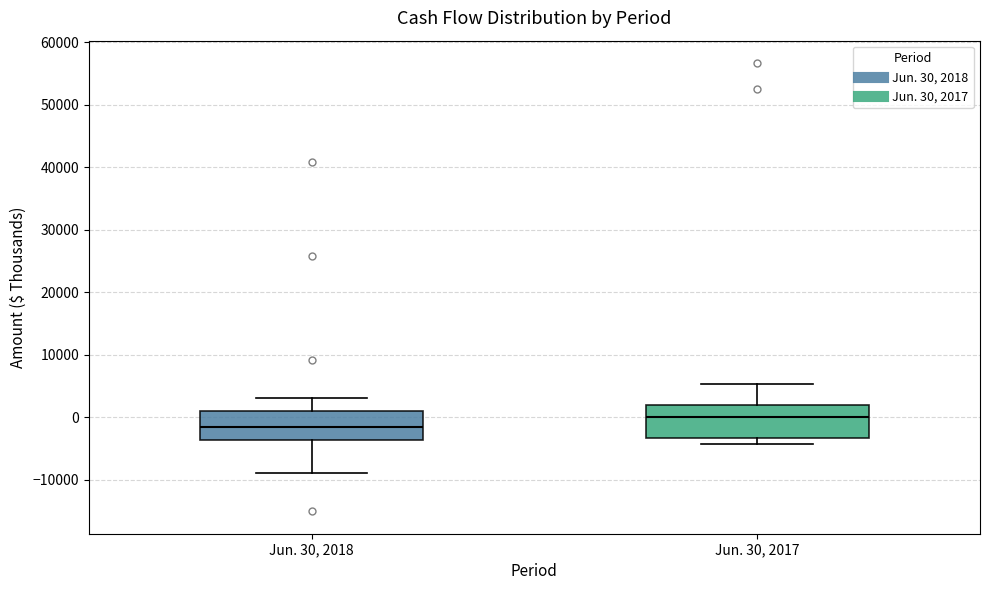

Which box has the lowest median line?

Jun. 30, 2018